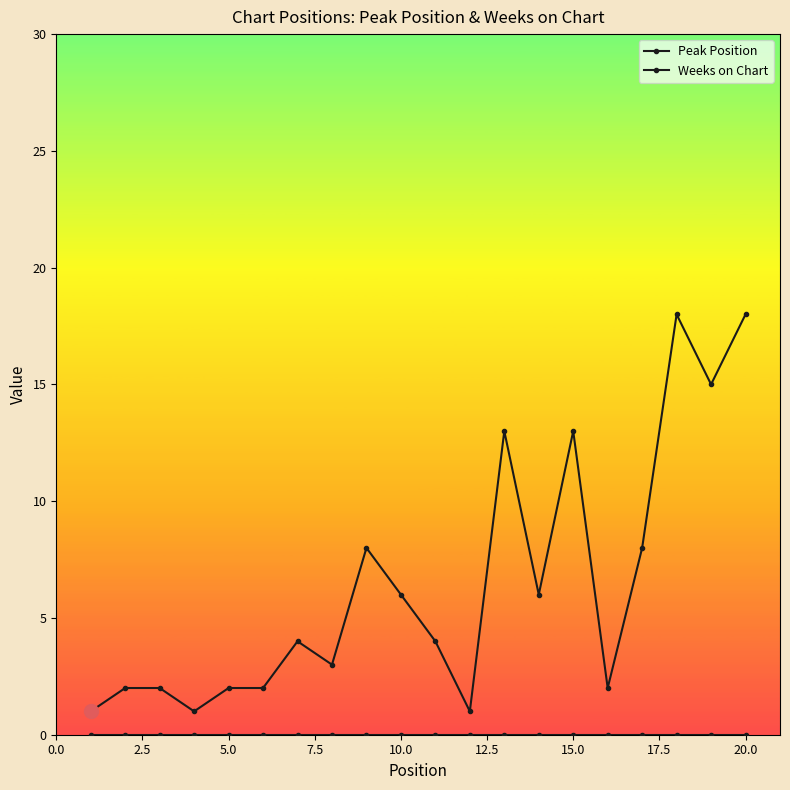

What is the average value of the Peak Position series?

6